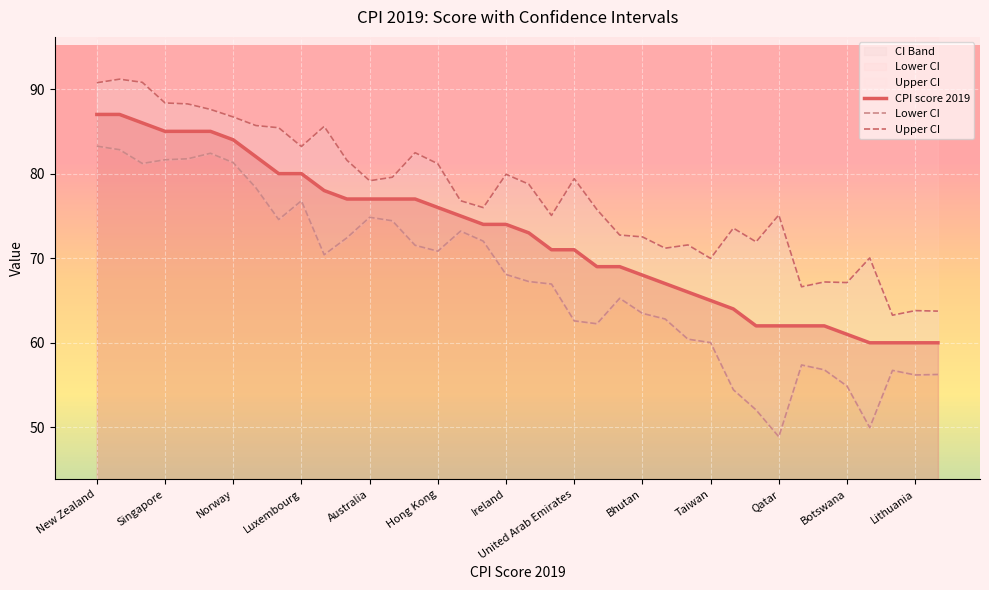

What is the lowest value of the CPI score 2019 series?

60